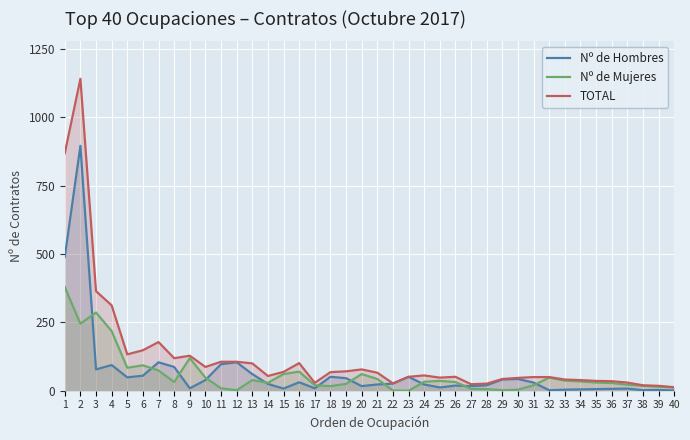

What are all the series names shown in the legend?

Nº de Hombres, Nº de Mujeres, TOTAL